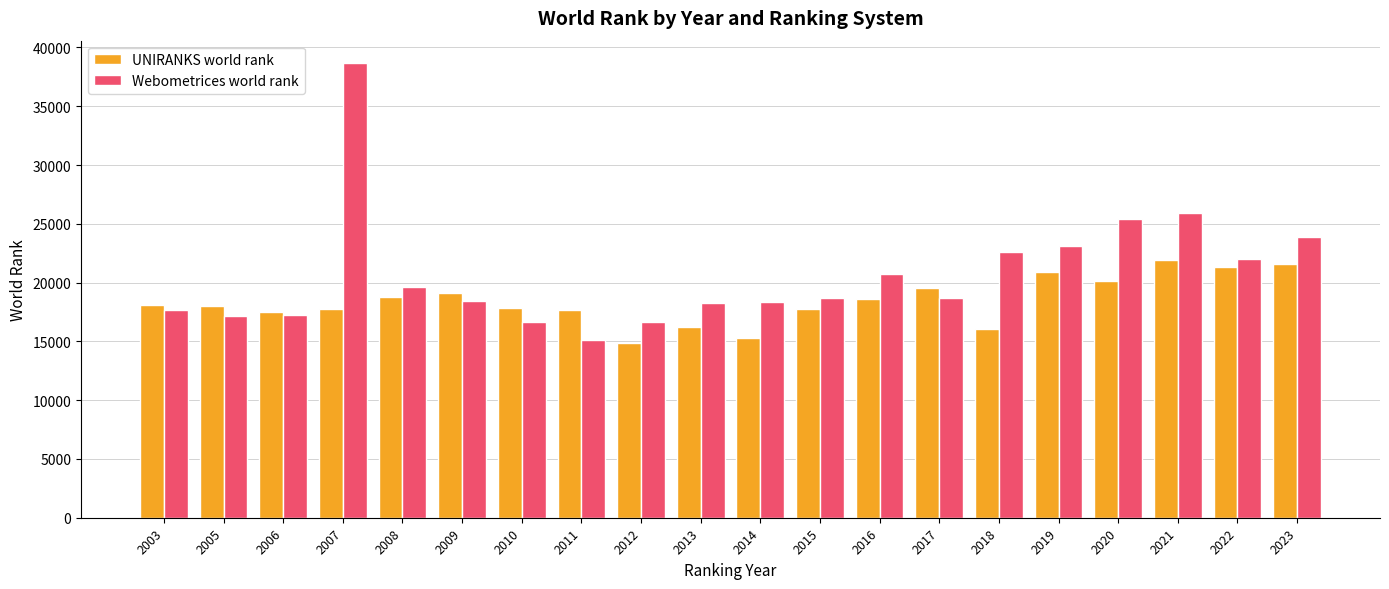

List the series in order of their peak value, lowest first.

UNIRANKS world rank, Webometrices world rank